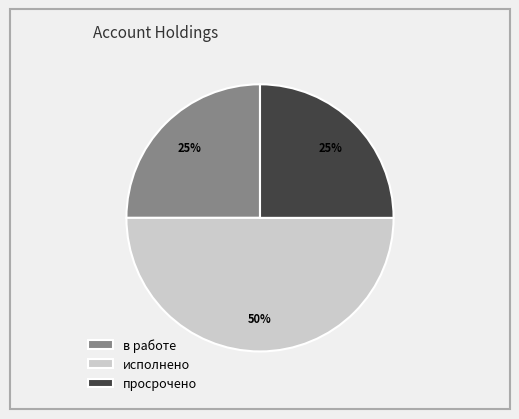

What is the ratio of the value at исполнено to the value at в работе?

2.0